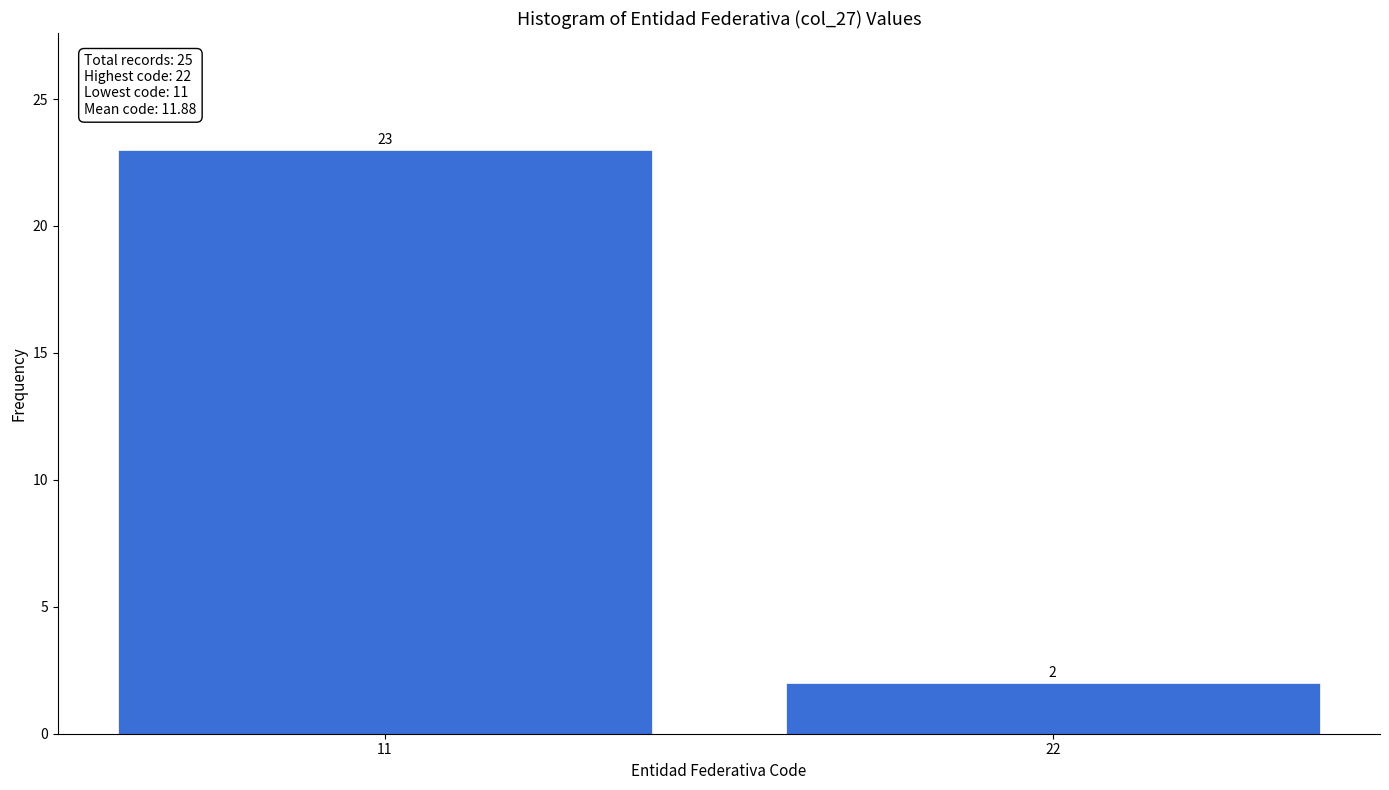

Reading right to left, what are all the values shown in this chart?

22=2	11=23